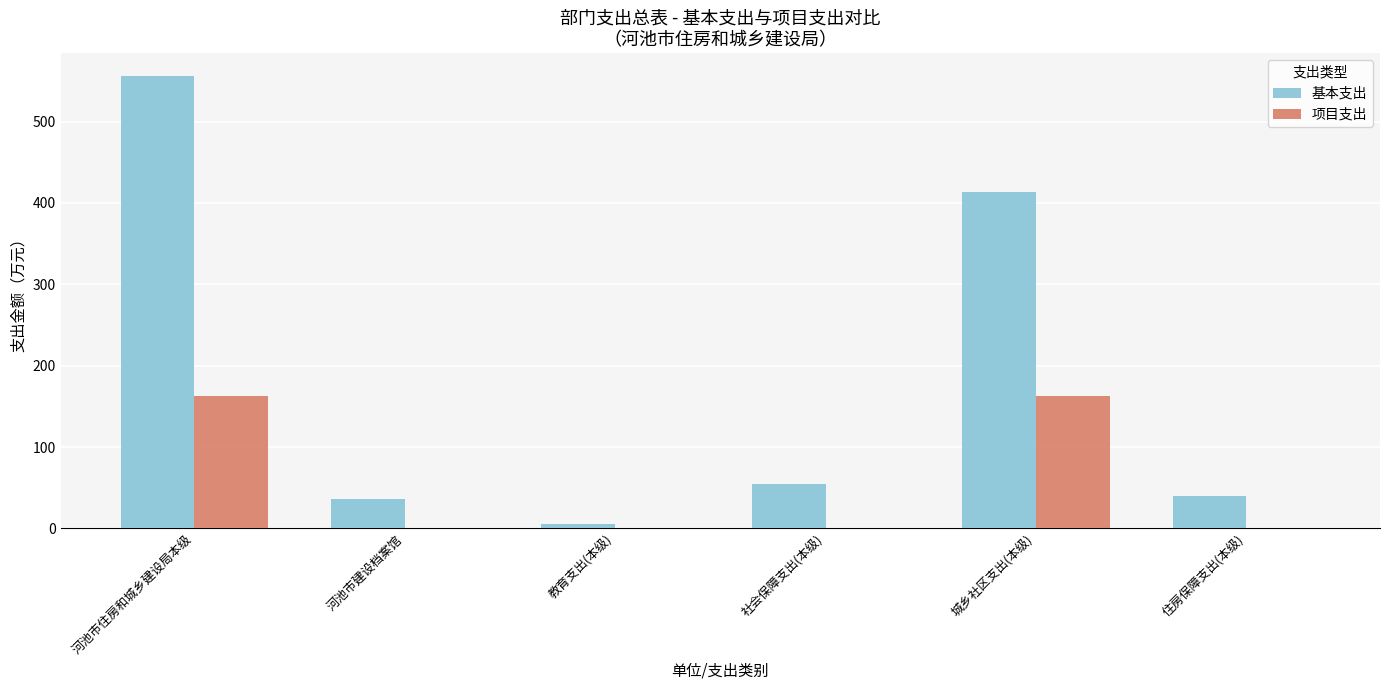

How many groups of bars are there?

6